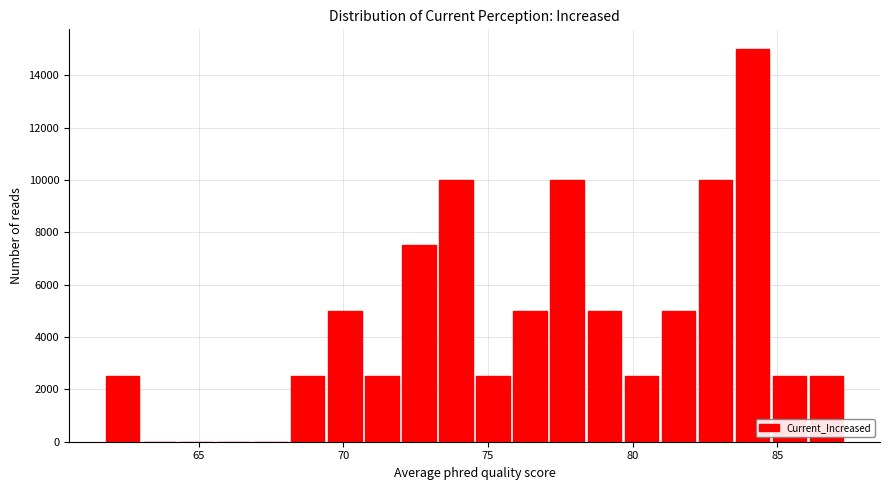

Read against the x-axis, roughly where is the centre of the tallest bar?

84.0